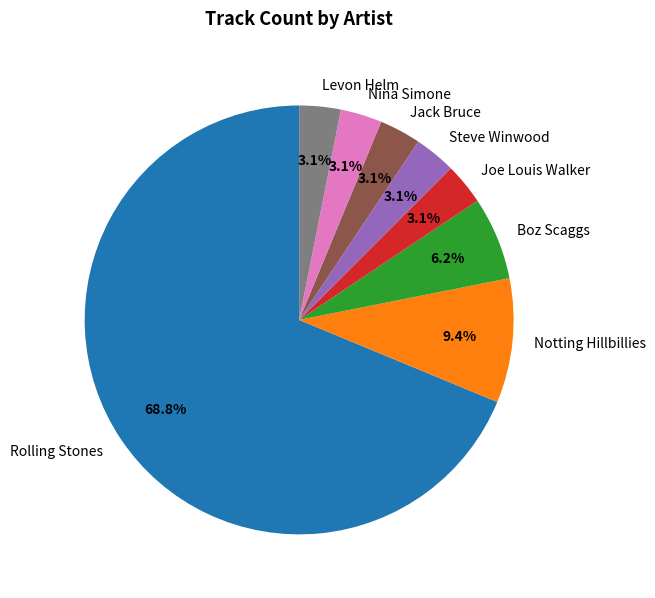

Between Boz Scaggs and Rolling Stones, which is larger?

Rolling Stones